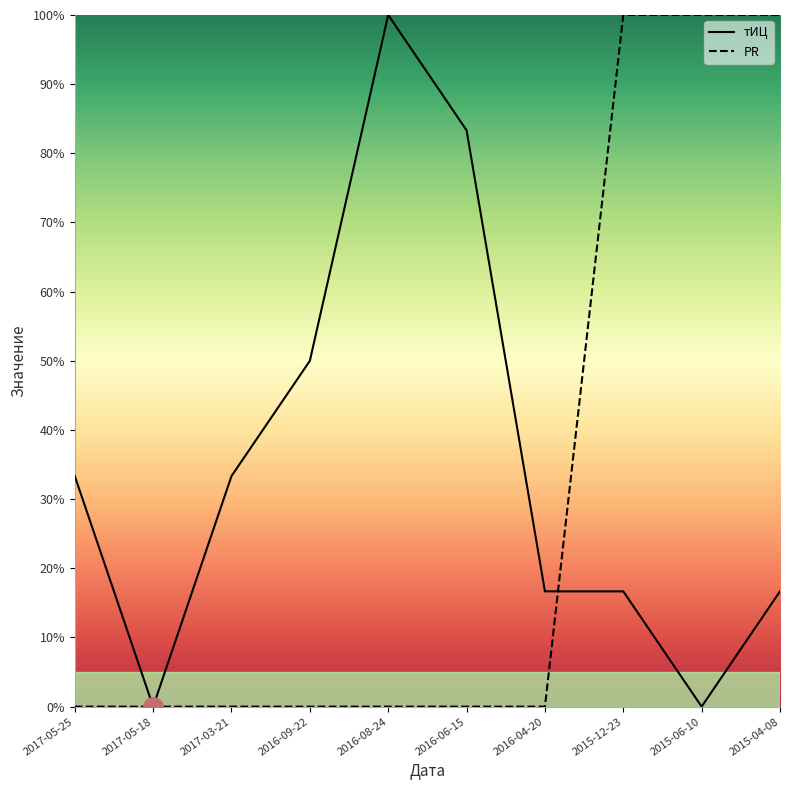

Reading left to right, list all the values displayed in this chart.

тИЦ: 33.3	0.0	33.3	50.0	100.0	83.3	16.7	16.7	0.0	16.7
PR: 0.0	0.0	0.0	0.0	0.0	0.0	0.0	100.0	100.0	100.0